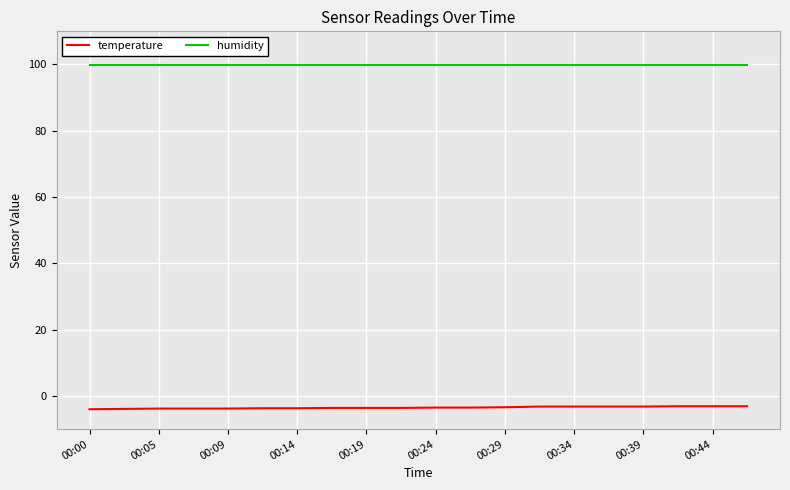

What is the greatest value displayed?

99.9